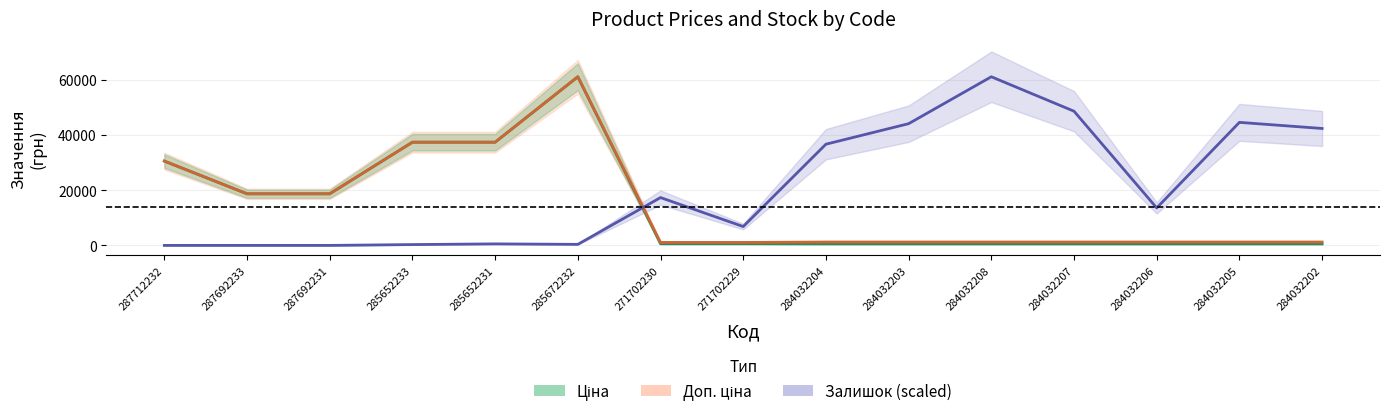

Which series has the largest range (max minus min)?

Залишок